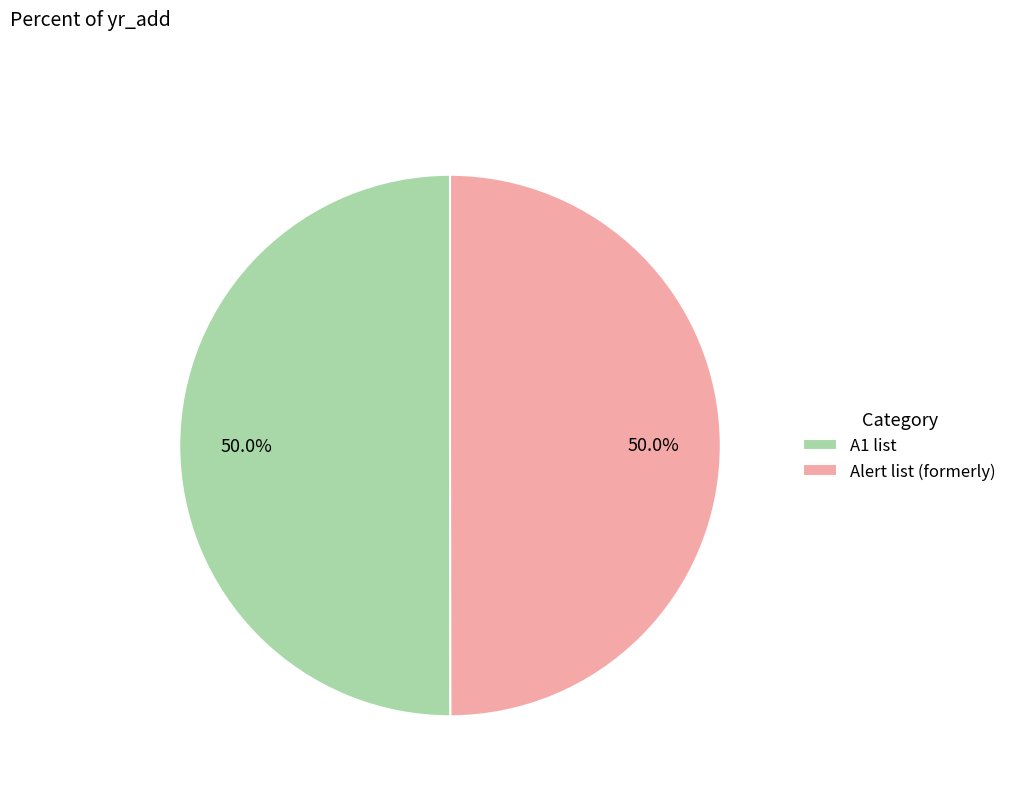

What is the ratio of the value at A1 list to the value at Alert list (formerly)?

1.0